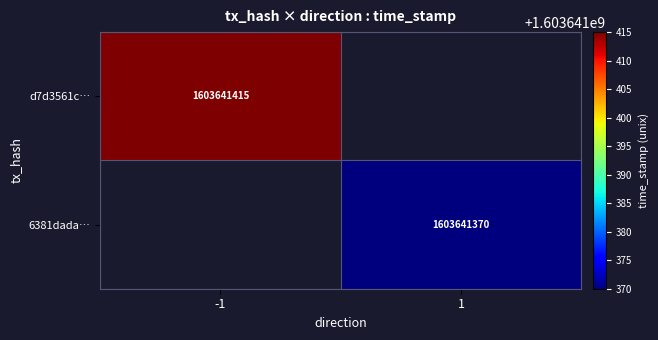

Is the value of d7d3561c… at -1 greater than the value of 6381dada… at 1?

Yes